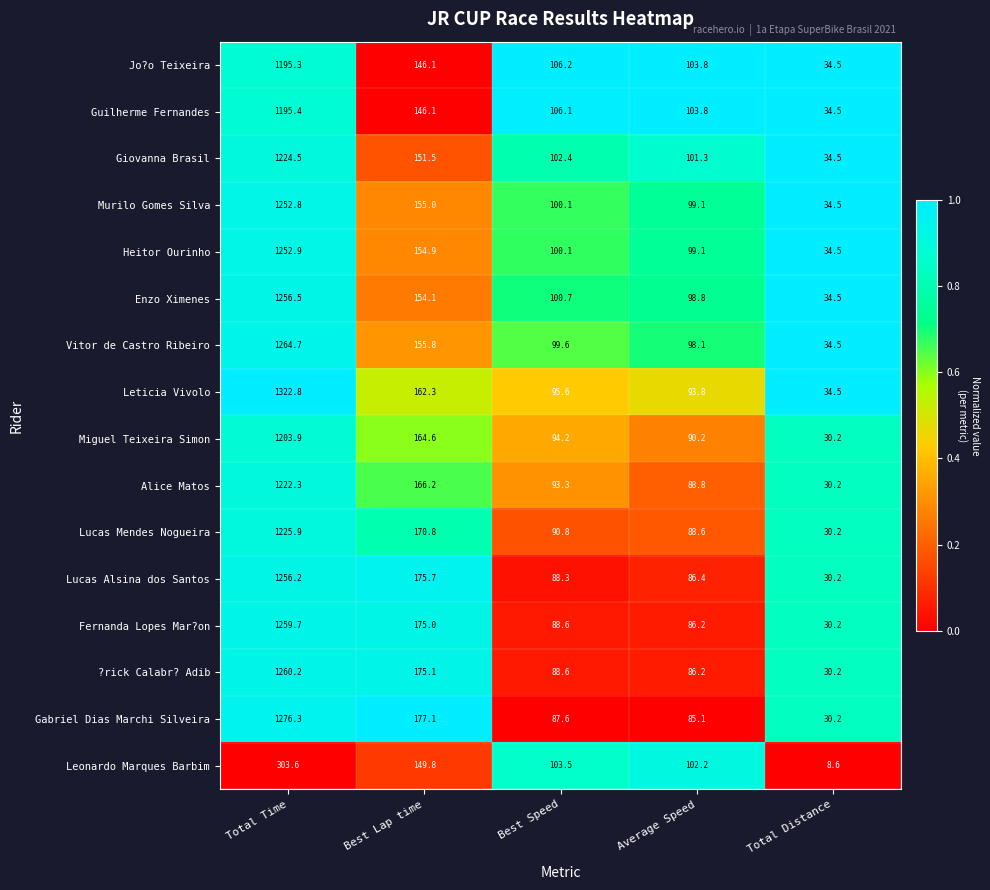

Where does the Heitor Ourinho series first go above 100?

Total Time